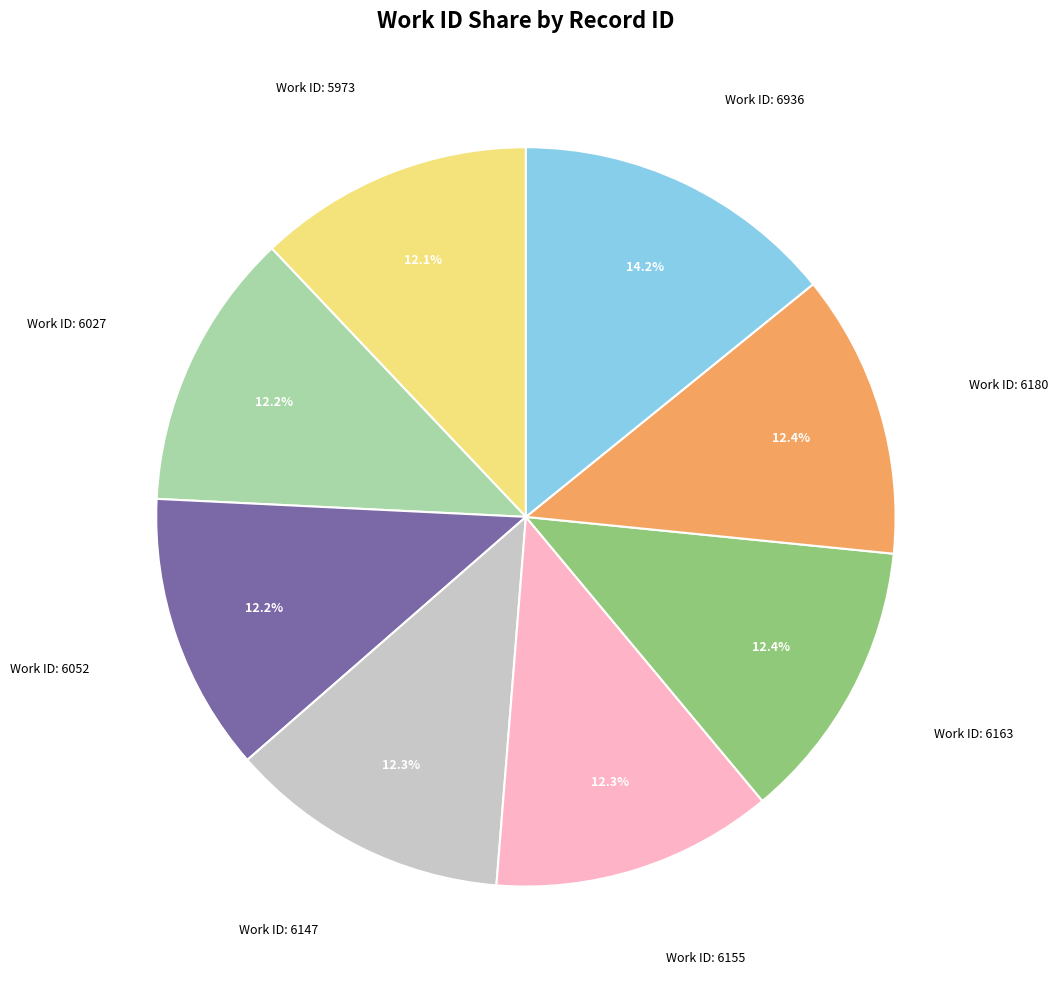

Is there a majority slice in this chart?

No